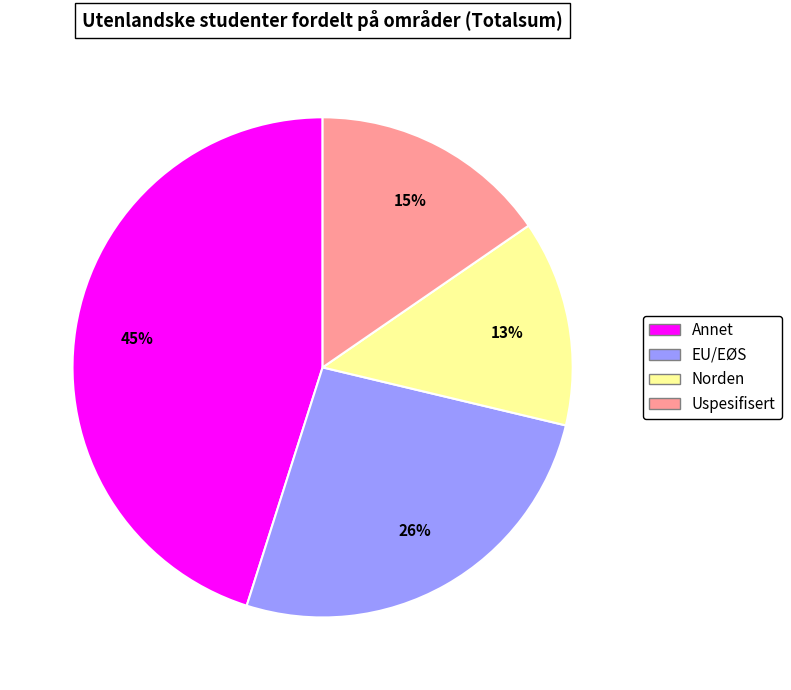

Count the number of slices in the pie.

4